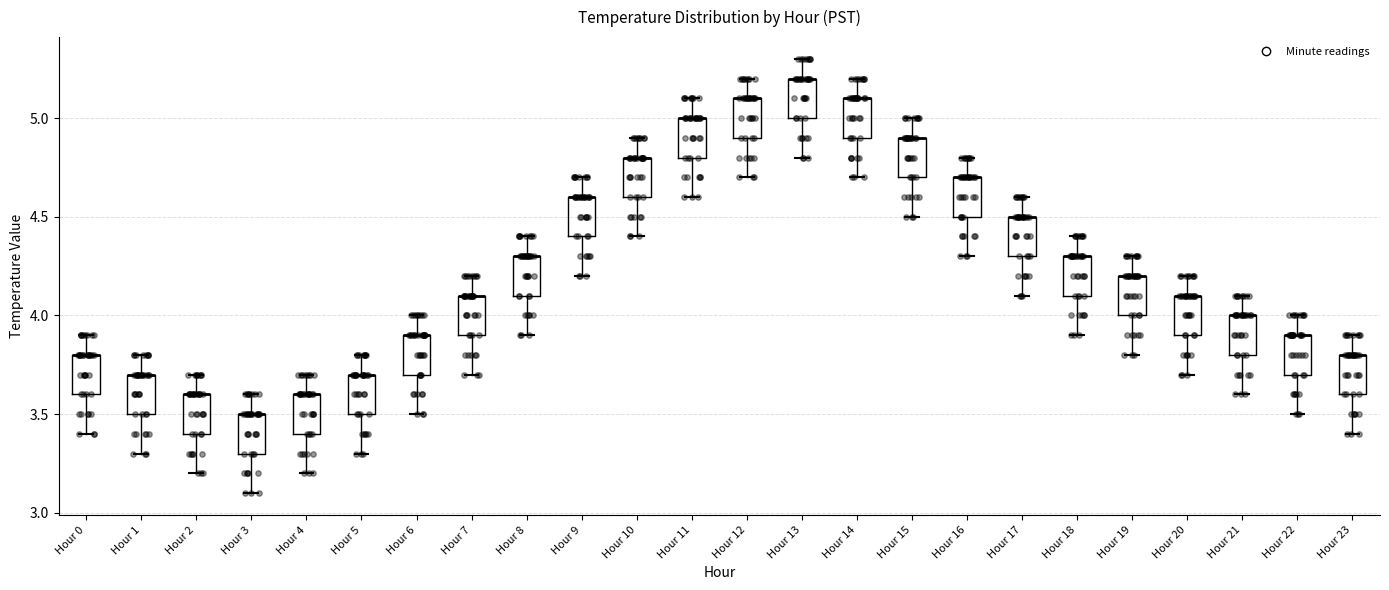

Reading left to right, transcribe this box plot: for each box, give where its median line is, the range the box spans, and where its two whiskers end, as read against the y-axis. The values are not printed on the chart, so give them approximately, as read against the axis.

Hour 0: median 3.8 (drawn on the box's upper edge), box 3.6 to 3.8, whiskers 3.4 to 3.9
Hour 1: median 3.7 (drawn on the box's upper edge), box 3.5 to 3.7, whiskers 3.3 to 3.8
Hour 2: median 3.6 (drawn on the box's upper edge), box 3.4 to 3.6, whiskers 3.2 to 3.7
Hour 3: median 3.5 (drawn on the box's upper edge), box 3.3 to 3.5, whiskers 3.1 to 3.6
Hour 4: median 3.6 (drawn on the box's upper edge), box 3.4 to 3.6, whiskers 3.2 to 3.7
Hour 5: median 3.7 (drawn on the box's upper edge), box 3.5 to 3.7, whiskers 3.3 to 3.8
Hour 6: median 3.9 (drawn on the box's upper edge), box 3.7 to 3.9, whiskers 3.5 to 4.0
Hour 7: median 4.1 (drawn on the box's upper edge), box 3.9 to 4.1, whiskers 3.7 to 4.2
Hour 8: median 4.3 (drawn on the box's upper edge), box 4.1 to 4.3, whiskers 3.9 to 4.4
Hour 9: median 4.6 (drawn on the box's upper edge), box 4.4 to 4.6, whiskers 4.2 to 4.7
Hour 10: median 4.8 (drawn on the box's upper edge), box 4.6 to 4.8, whiskers 4.4 to 4.9
Hour 11: median 5.0 (drawn on the box's upper edge), box 4.8 to 5.0, whiskers 4.6 to 5.1
Hour 12: median 5.1 (drawn on the box's upper edge), box 4.9 to 5.1, whiskers 4.7 to 5.2
Hour 13: median 5.2 (drawn on the box's upper edge), box 5.0 to 5.2, whiskers 4.8 to 5.3
Hour 14: median 5.1 (drawn on the box's upper edge), box 4.9 to 5.1, whiskers 4.7 to 5.2
Hour 15: median 4.9 (drawn on the box's upper edge), box 4.7 to 4.9, whiskers 4.5 to 5.0
Hour 16: median 4.7 (drawn on the box's upper edge), box 4.5 to 4.7, whiskers 4.3 to 4.8
Hour 17: median 4.5 (drawn on the box's upper edge), box 4.3 to 4.5, whiskers 4.1 to 4.6
Hour 18: median 4.3 (drawn on the box's upper edge), box 4.1 to 4.3, whiskers 3.9 to 4.4
Hour 19: median 4.2 (drawn on the box's upper edge), box 4.0 to 4.2, whiskers 3.8 to 4.3
Hour 20: median 4.1 (drawn on the box's upper edge), box 3.9 to 4.1, whiskers 3.7 to 4.2
Hour 21: median 4.0 (drawn on the box's upper edge), box 3.8 to 4.0, whiskers 3.6 to 4.1
Hour 22: median 3.9 (drawn on the box's upper edge), box 3.7 to 3.9, whiskers 3.5 to 4.0
Hour 23: median 3.8 (drawn on the box's upper edge), box 3.6 to 3.8, whiskers 3.4 to 3.9